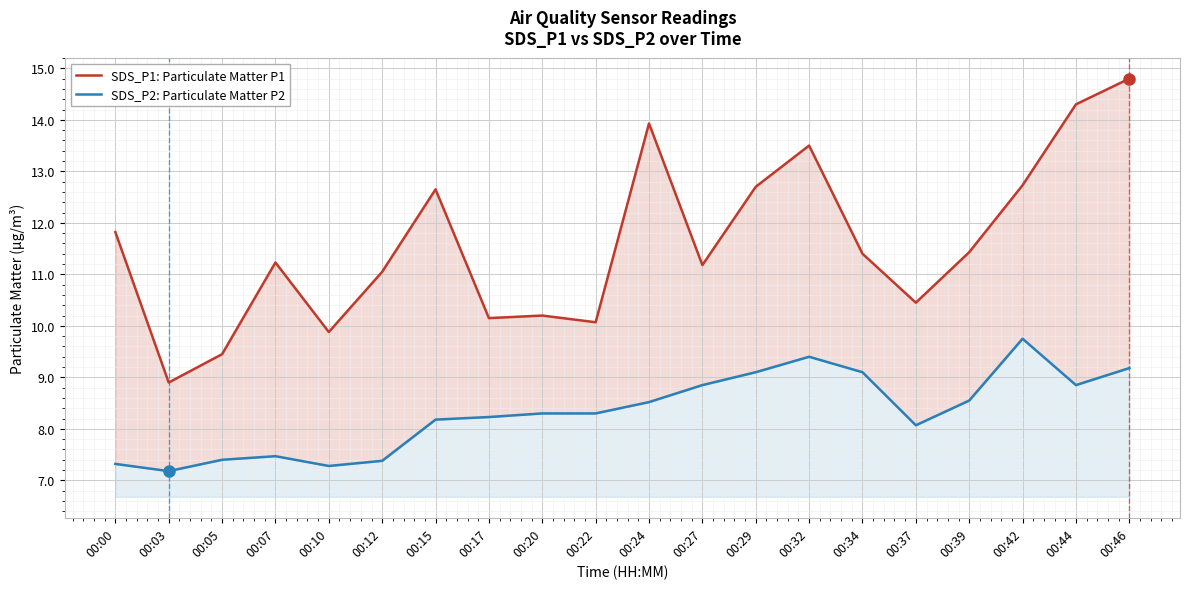

How many lines are shown in the chart?

2